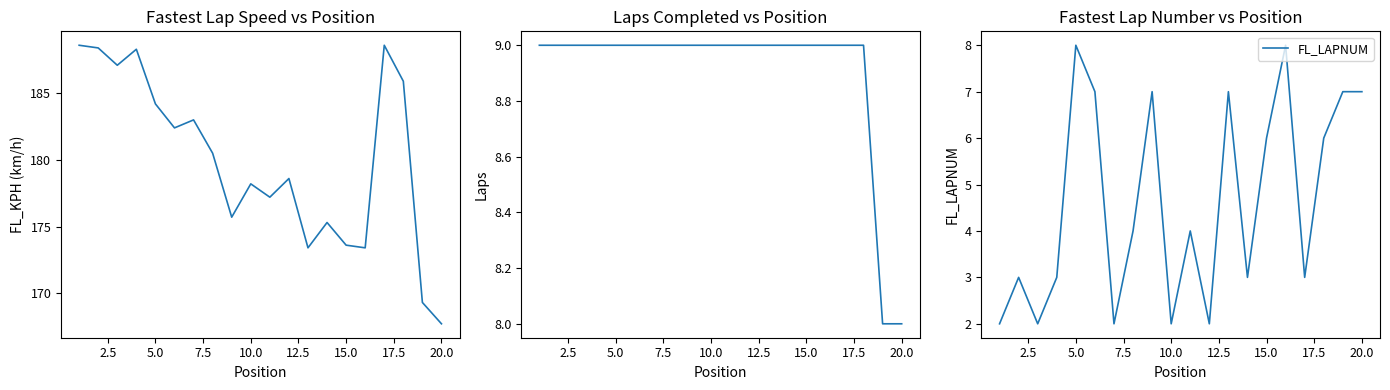

Is this an area chart (filled region under the line)?

No